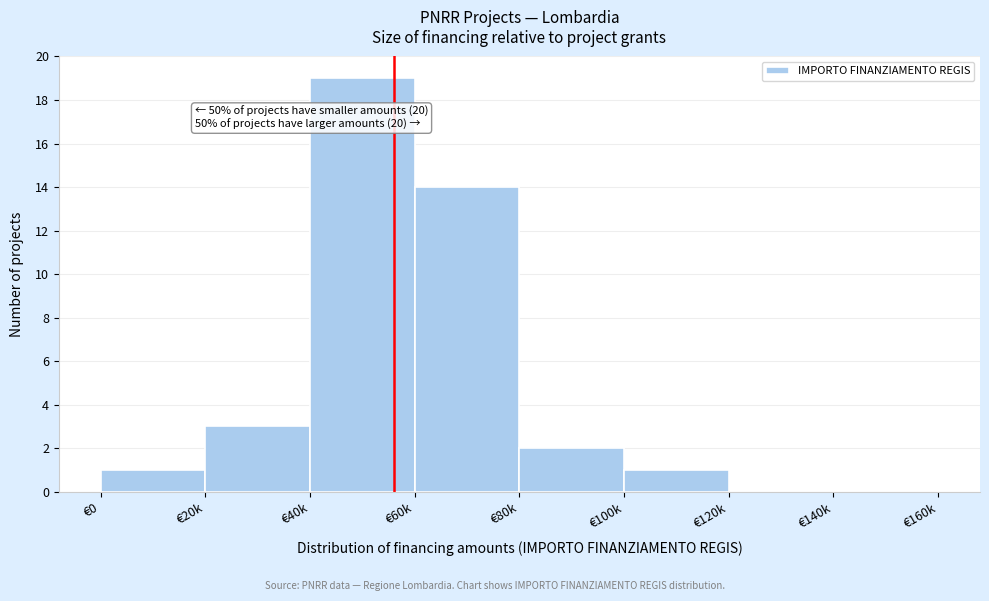

Reading right to left, transcribe all the data shown in this chart.

€140k=0	€120k=0	€100k=1	€80k=2	€60k=14	€40k=19	€20k=3	€0=1